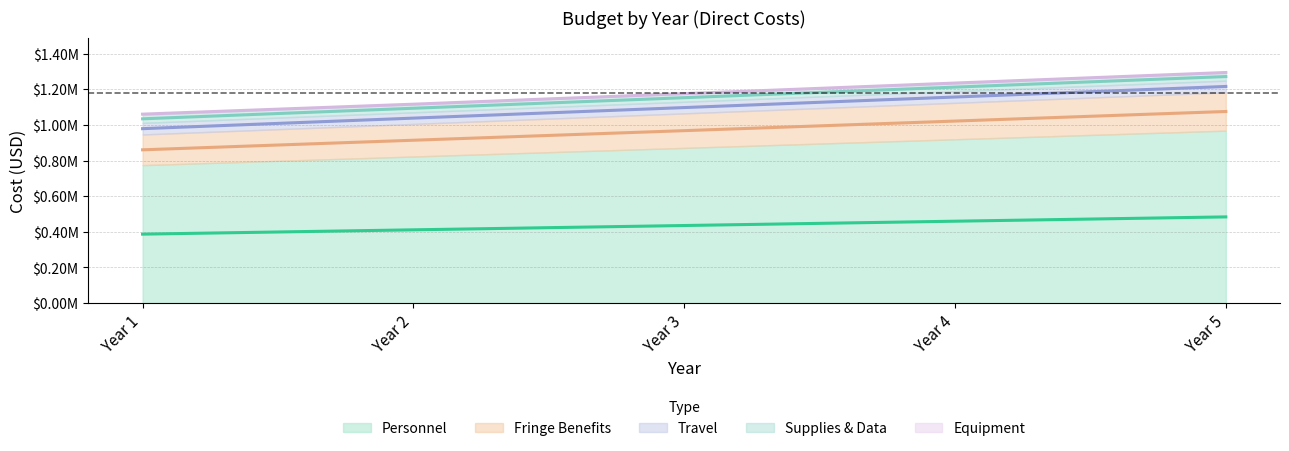

At which category is the sum across all series the highest?

Year 5